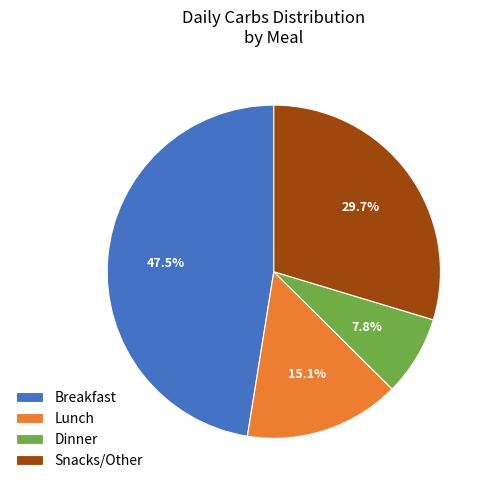

Does any single category account for the majority?

No